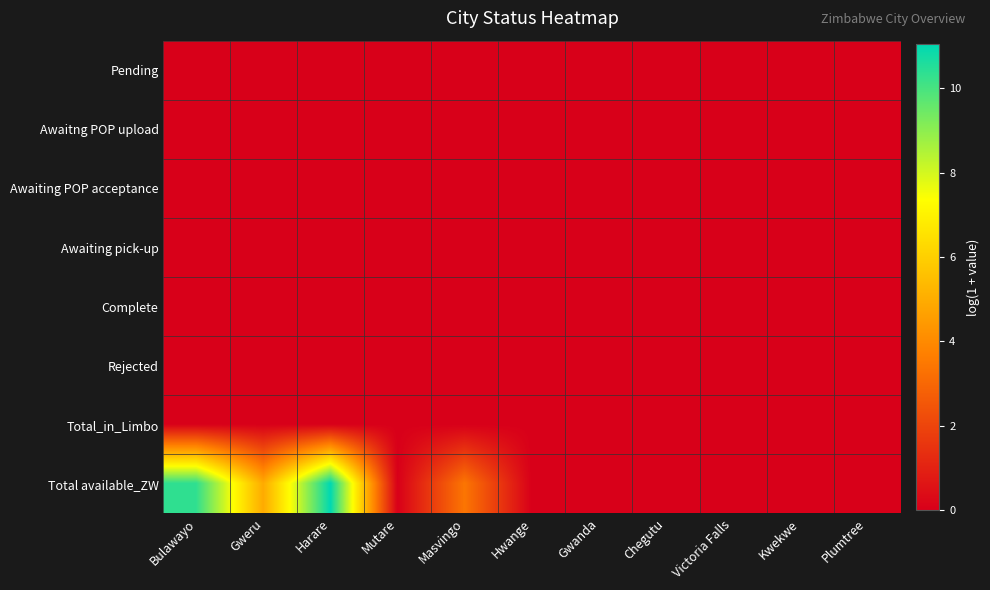

Reading left to right, transcribe all the data shown in this chart.

Pending: Bulawayo=0.0	Gweru=0.0	Harare=0.0	Mutare=0.0	Masvingo=0.0	Hwange=0.0	Gwanda=0.0	Chegutu=0.0	Victoria Falls=0.0	Kwekwe=0.0	Plumtree=0.0
Awaitng POP upload: Bulawayo=0.0	Gweru=0.0	Harare=0.0	Mutare=0.0	Masvingo=0.0	Hwange=0.0	Gwanda=0.0	Chegutu=0.0	Victoria Falls=0.0	Kwekwe=0.0	Plumtree=0.0
Awaiting POP acceptance: Bulawayo=0.0	Gweru=0.0	Harare=0.0	Mutare=0.0	Masvingo=0.0	Hwange=0.0	Gwanda=0.0	Chegutu=0.0	Victoria Falls=0.0	Kwekwe=0.0	Plumtree=0.0
Awaiting pick-up: Bulawayo=0.0	Gweru=0.0	Harare=0.0	Mutare=0.0	Masvingo=0.0	Hwange=0.0	Gwanda=0.0	Chegutu=0.0	Victoria Falls=0.0	Kwekwe=0.0	Plumtree=0.0
Complete: Bulawayo=0.0	Gweru=0.0	Harare=0.0	Mutare=0.0	Masvingo=0.0	Hwange=0.0	Gwanda=0.0	Chegutu=0.0	Victoria Falls=0.0	Kwekwe=0.0	Plumtree=0.0
Rejected: Bulawayo=0.0	Gweru=0.0	Harare=0.0	Mutare=0.0	Masvingo=0.0	Hwange=0.0	Gwanda=0.0	Chegutu=0.0	Victoria Falls=0.0	Kwekwe=0.0	Plumtree=0.0
Total_in_Limbo: Bulawayo=0.0	Gweru=0.0	Harare=0.0	Mutare=0.0	Masvingo=0.0	Hwange=0.0	Gwanda=0.0	Chegutu=0.0	Victoria Falls=0.0	Kwekwe=0.0	Plumtree=0.0
Total available_ZW: Bulawayo=10.3	Gweru=4.9	Harare=11.0	Mutare=0.0	Masvingo=3.4	Hwange=0.0	Gwanda=0.0	Chegutu=0.0	Victoria Falls=0.0	Kwekwe=0.0	Plumtree=0.0